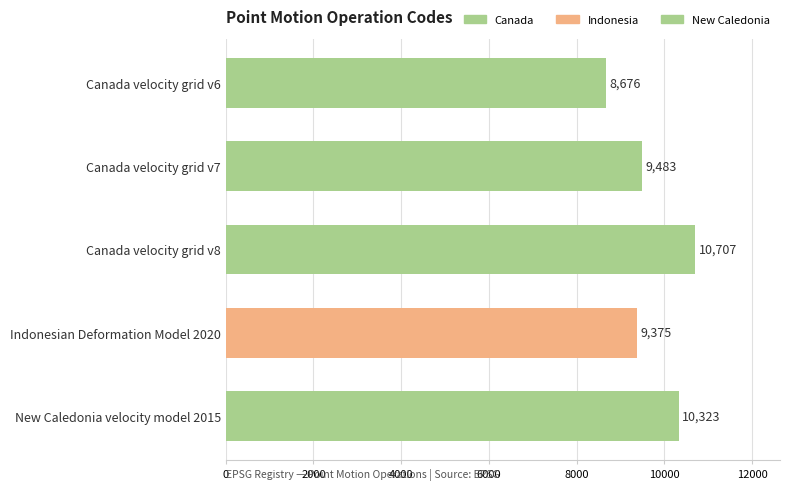

True or false: the data shows 8676 at Canada velocity grid v6.

True